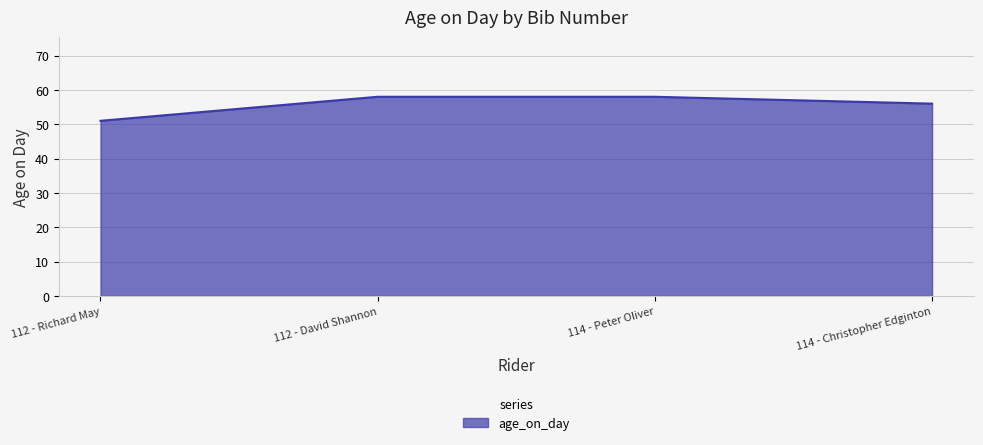

What is the smallest value displayed?

51